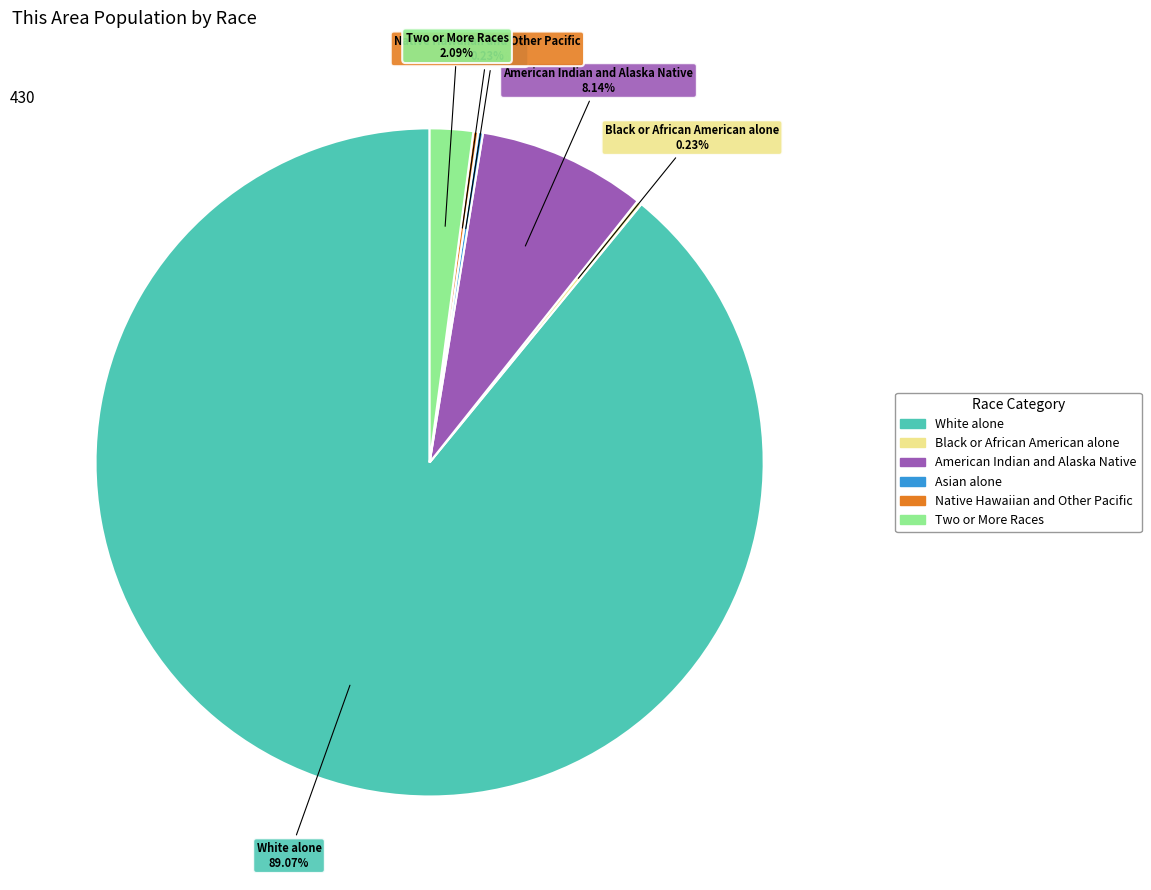

Does any single category account for the majority?

Yes